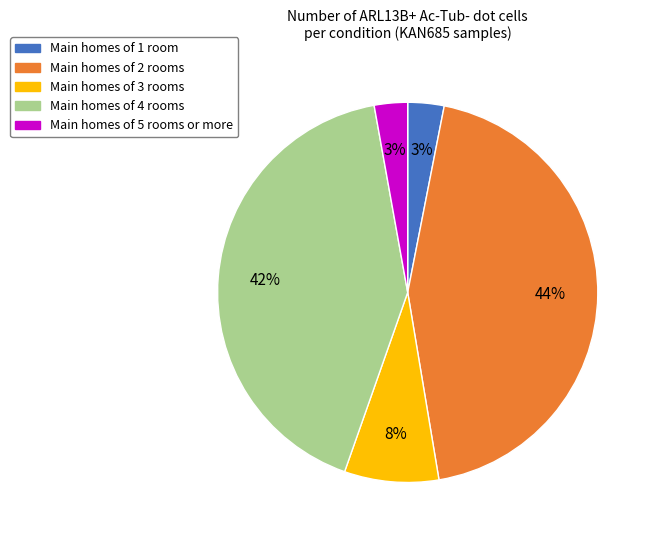

Is there any slice that represents more than half of the pie?

No